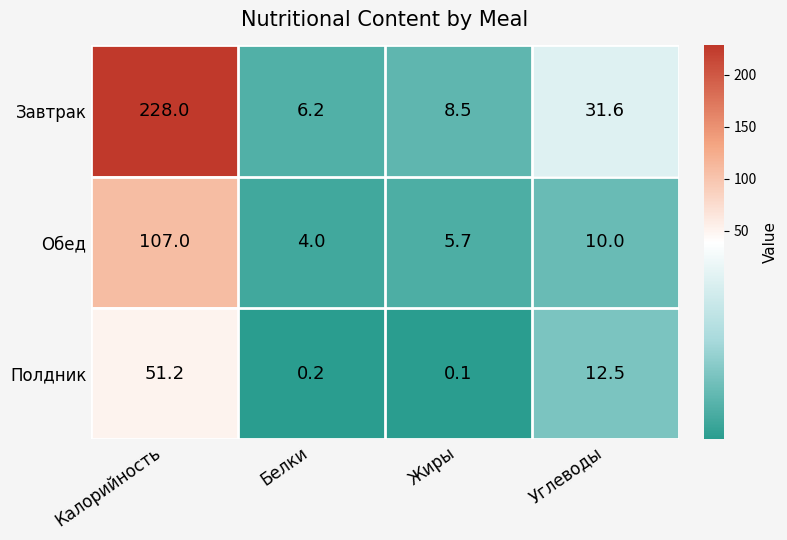

What is the total value across all series at Жиры?

14.3